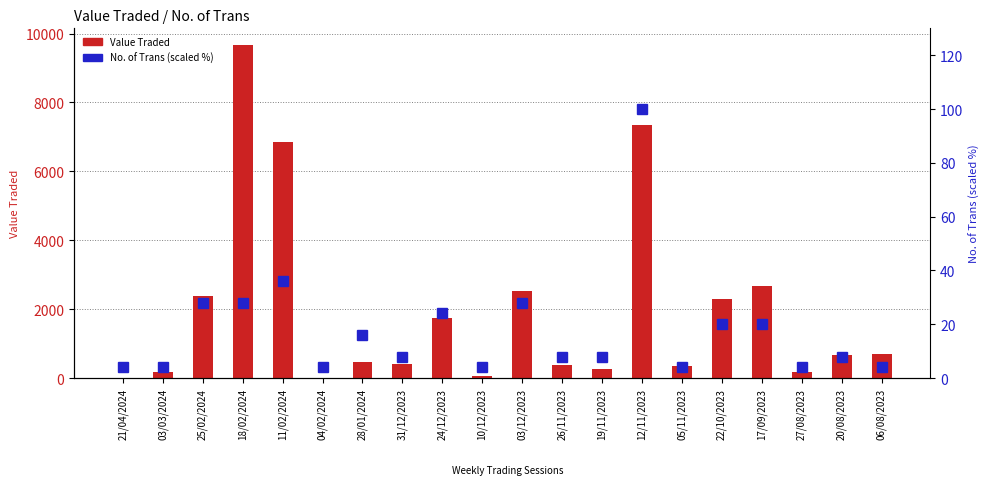

What is the difference between the second highest and minimum values in the Value Traded series?

7341.0